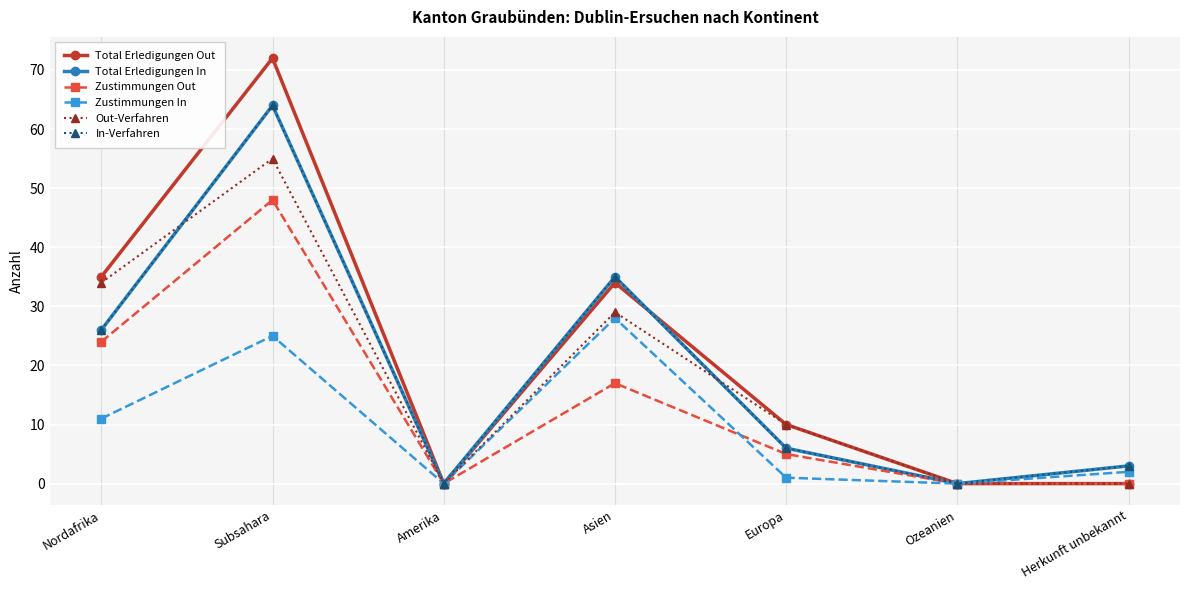

At which category is the sum across all series the highest?

Subsahara